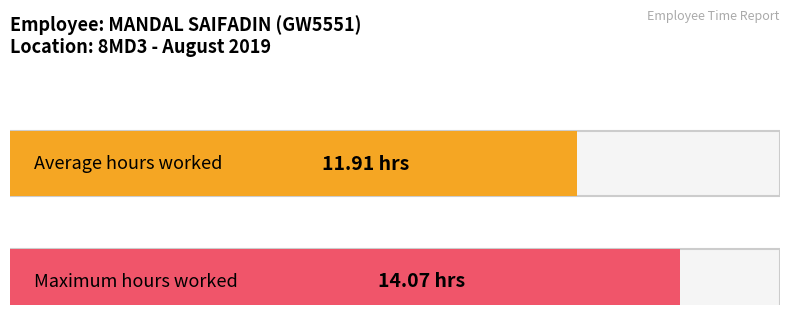

Are the bars grouped side by side (vs. stacked)?

No